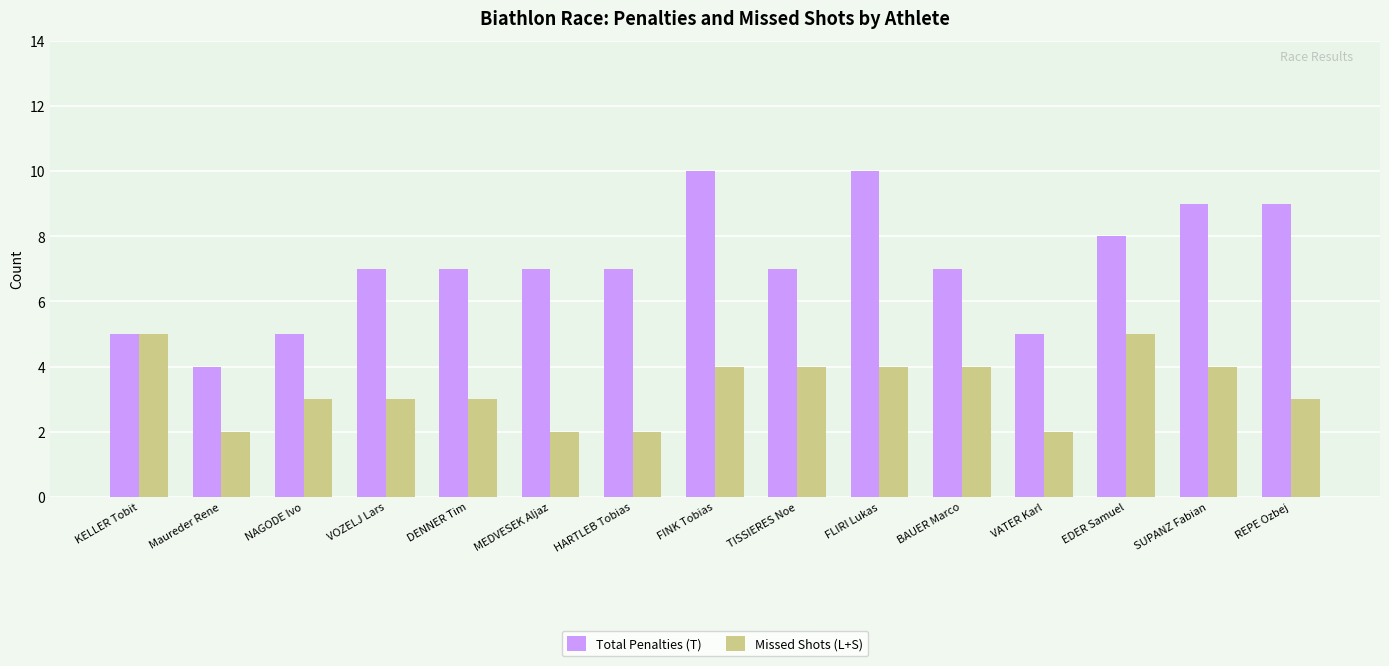

What is the label of the 8th bar from the left?

FINK Tobias